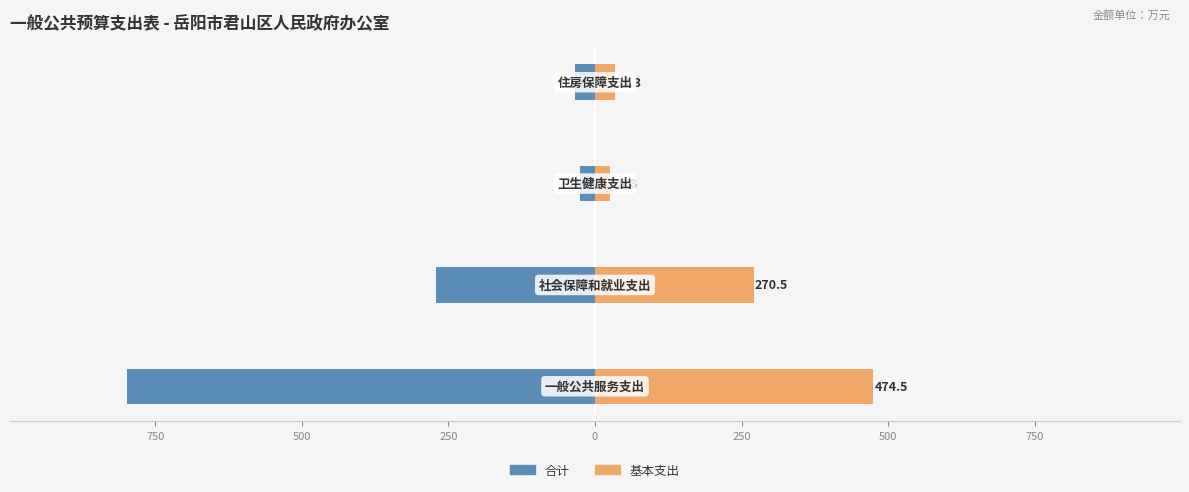

Rank the series at 250 from lowest to highest value.

合计, 基本支出